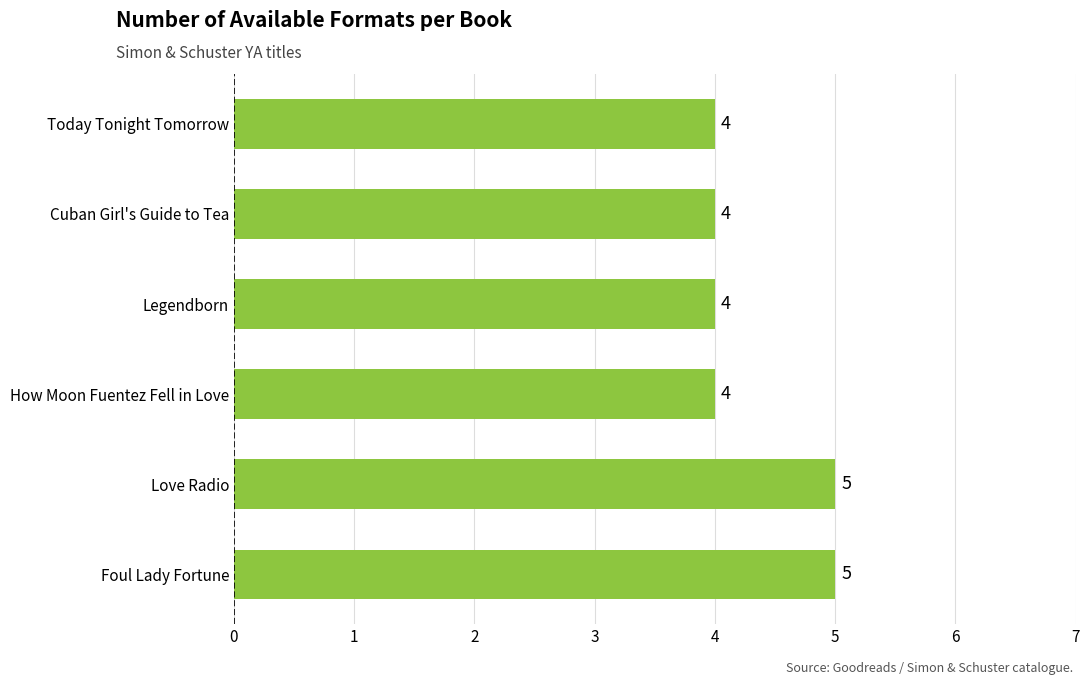

Does the chart contain stacked bars?

No